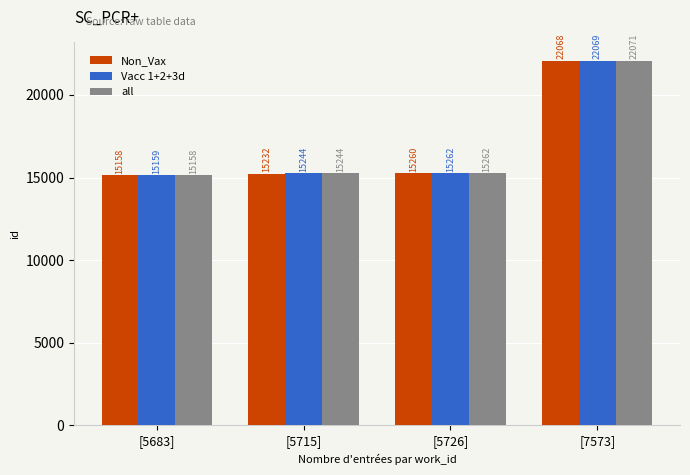

At how many categories does at least one series exceed 19970?

1